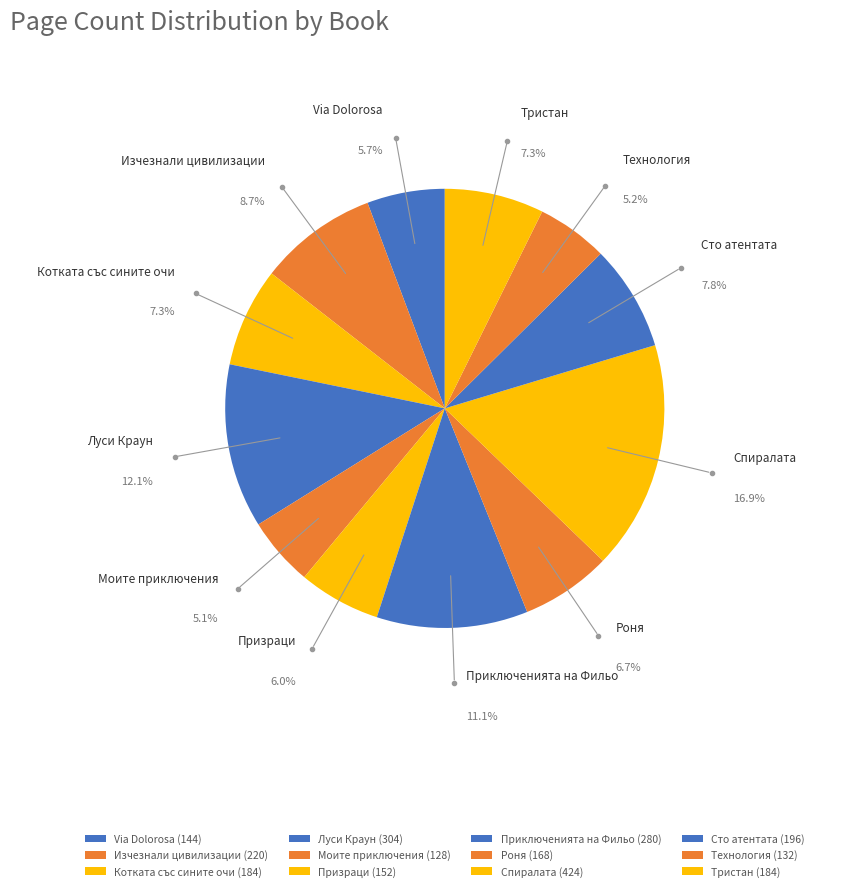

Does Приключенията на Фильо represent more than half of the total?

No